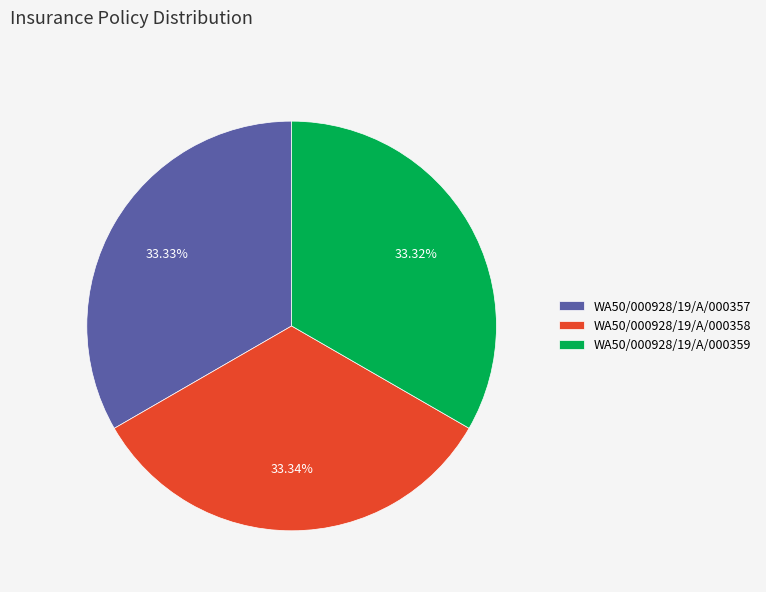

What percentage is the WA50/000928/19/A/000357 slice, to the nearest percent?

33%